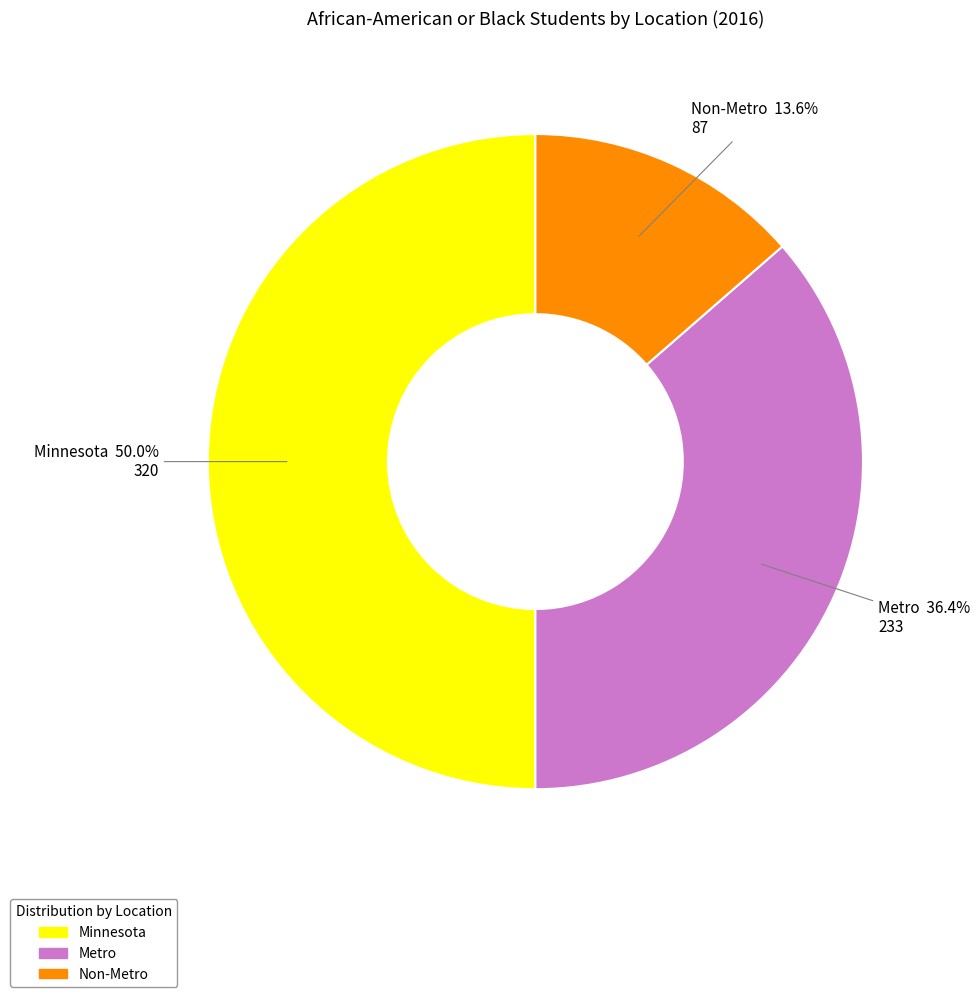

True or false: Minnesota accounts for 50% of the total.

True